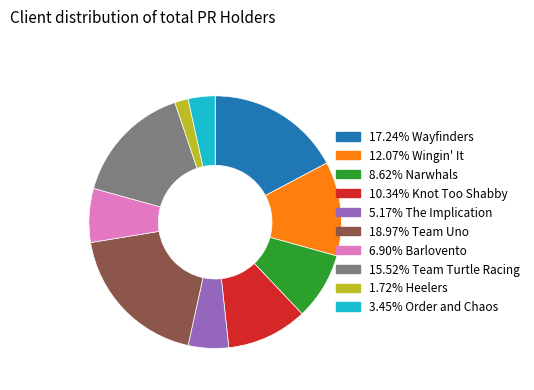

Is there any slice that represents more than half of the pie?

No